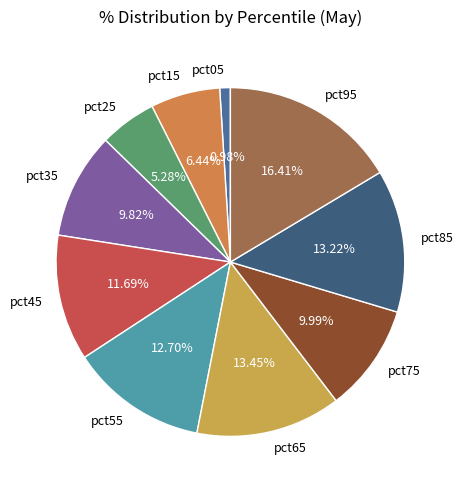

To the nearest percent, what portion does pct45 represent?

12%